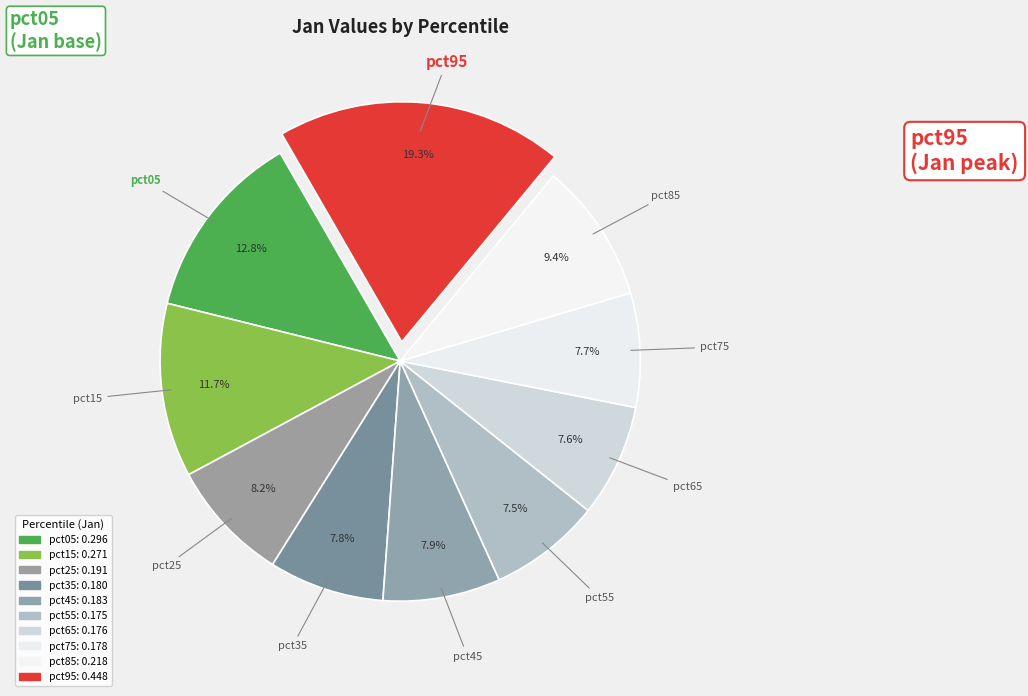

The pct75 slice represents 8% of the pie. True or false?

True